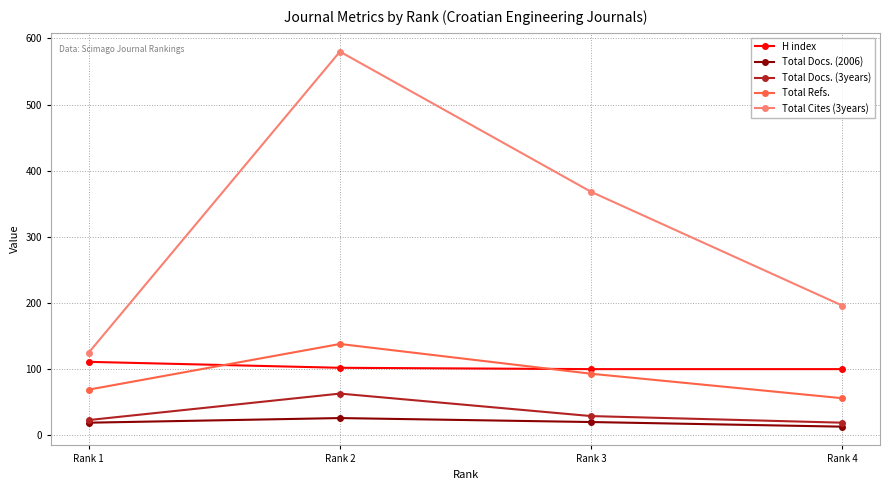

Is this an area chart (filled region under the line)?

No